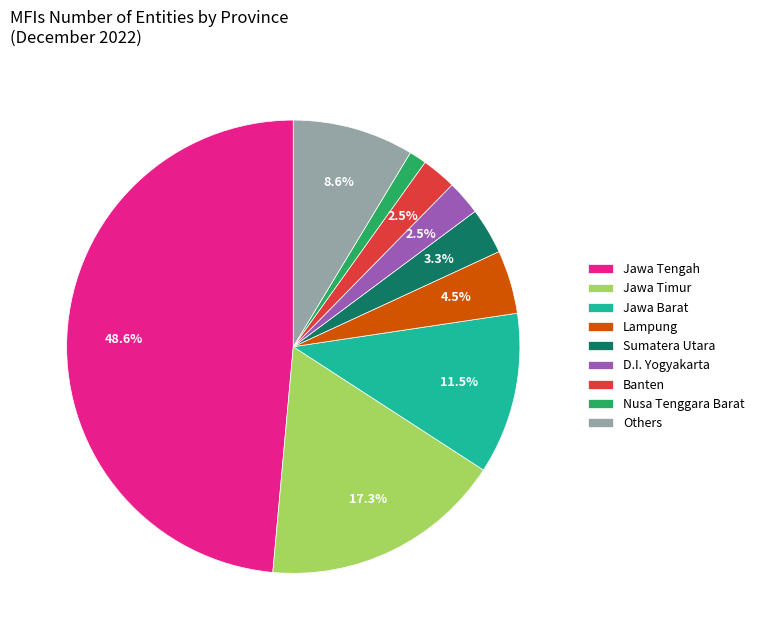

What percentage do Jawa Barat and D.I. Yogyakarta together represent?

14.0%